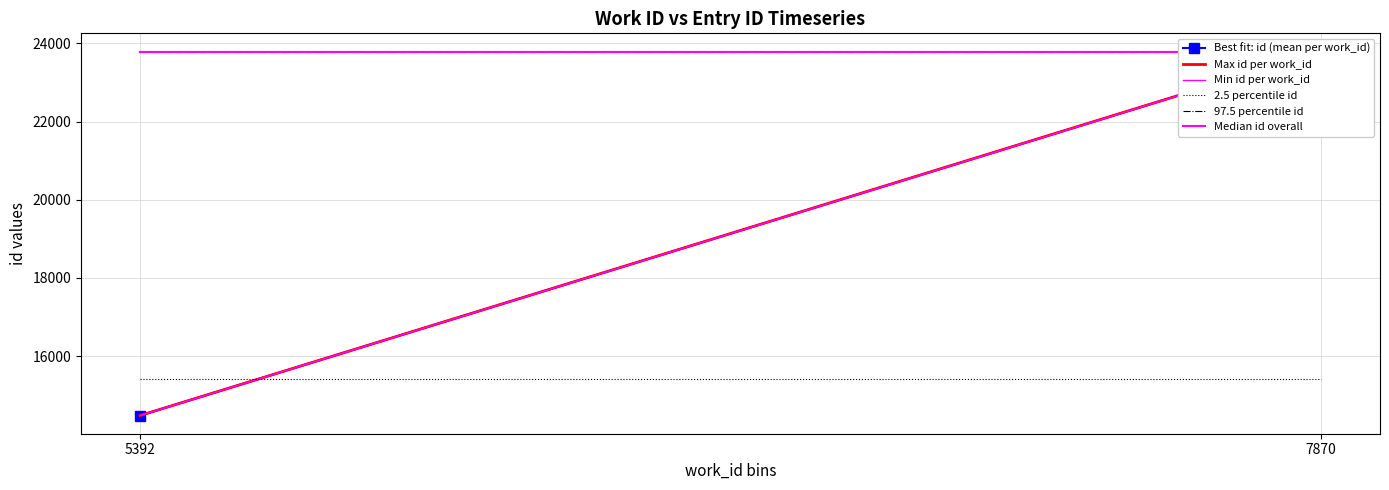

What is the value of the Min id per work_id point at the 2nd from the left?

23788.0